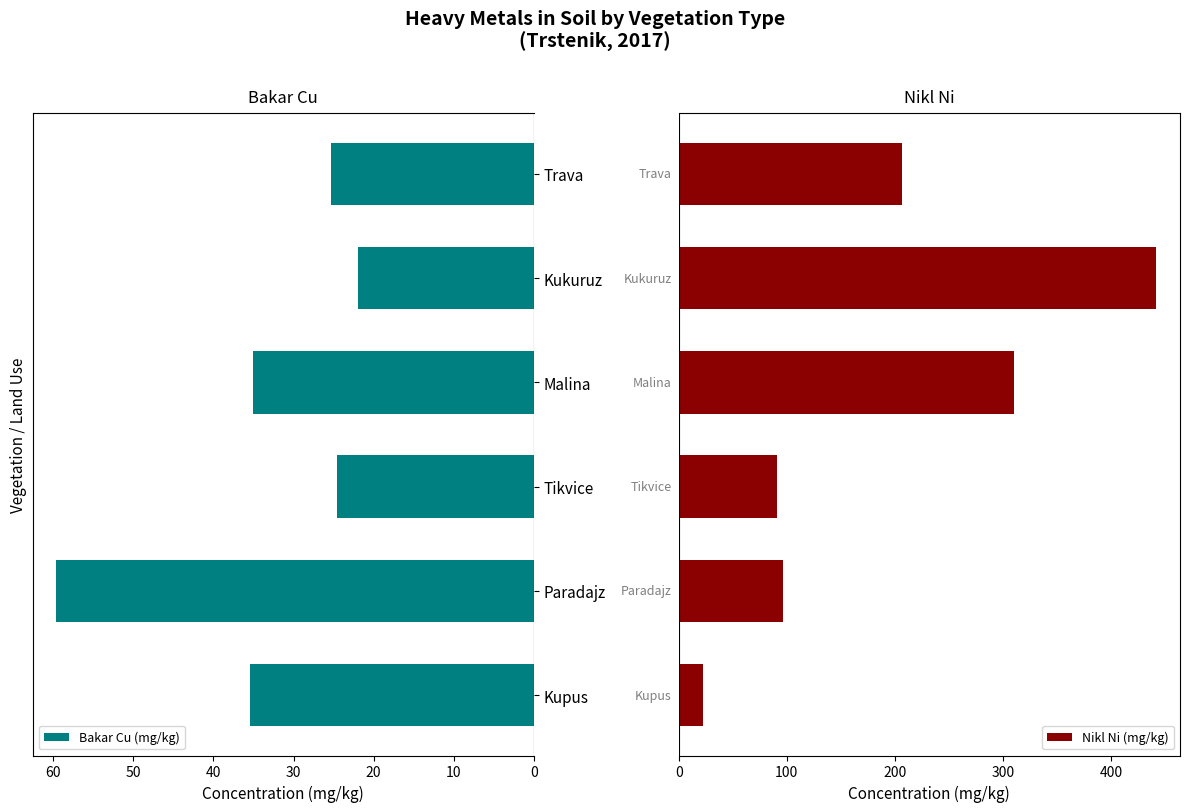

The Bakar Cu (mg/kg) series shows 35.1 at Malina. True or false?

True